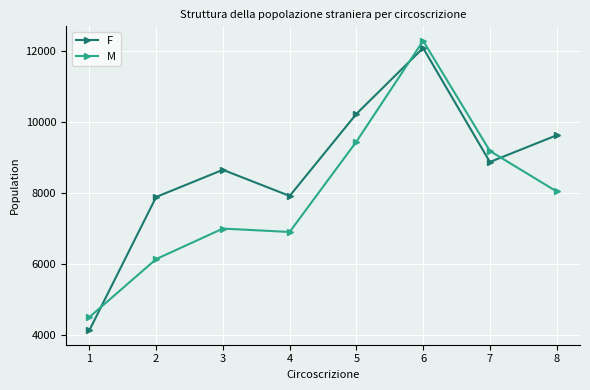

At which category is the sum across all series the highest?

6